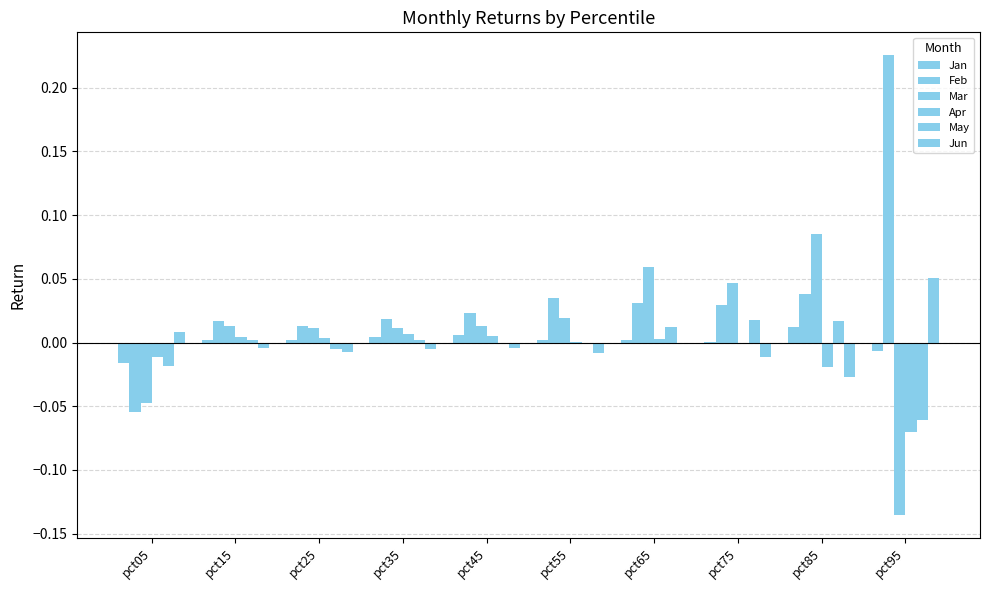

How many groups of bars are there?

10